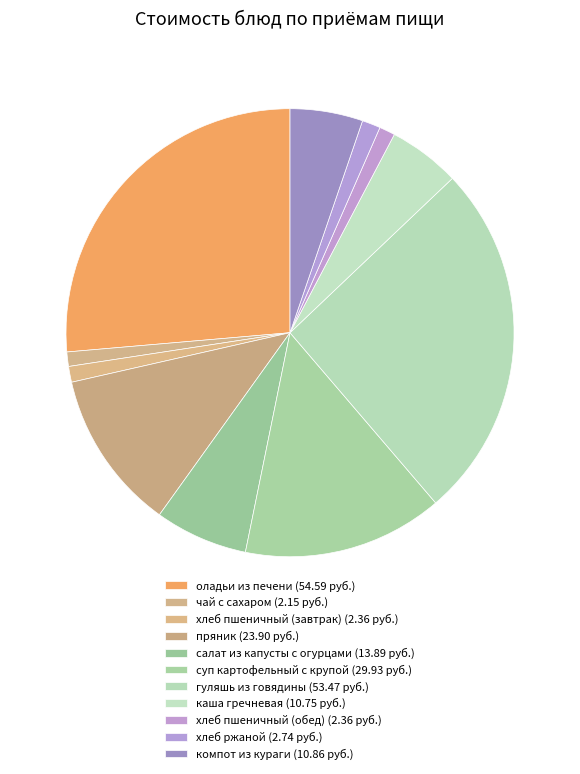

To the nearest percent, what portion does оладьи из печени represent?

26%